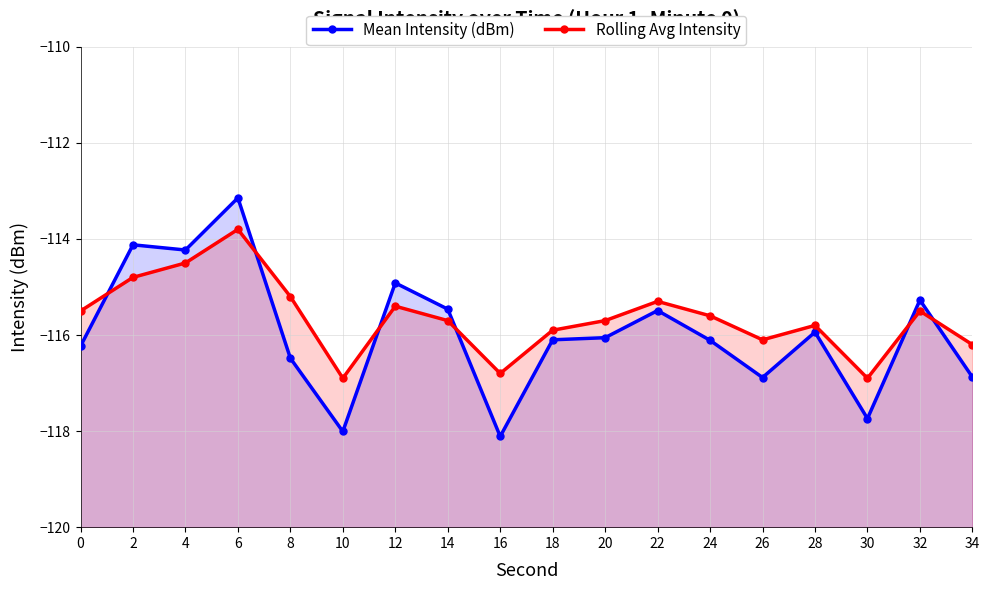

At which label does Rolling Avg Intensity reach its minimum?

10